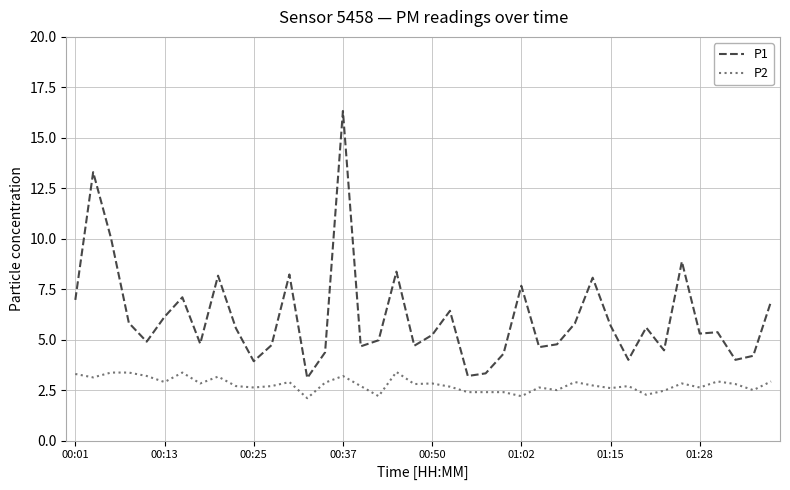

Which series has the widest spread of values?

P1